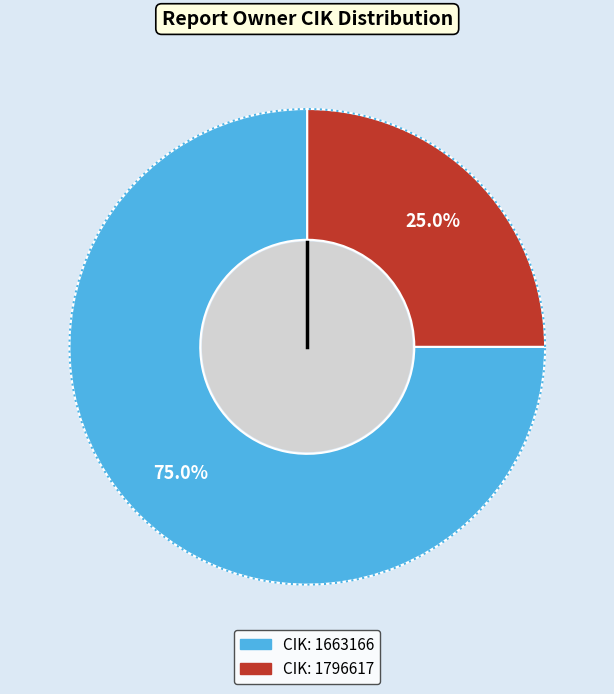

Is 1796617 the majority of the pie?

No